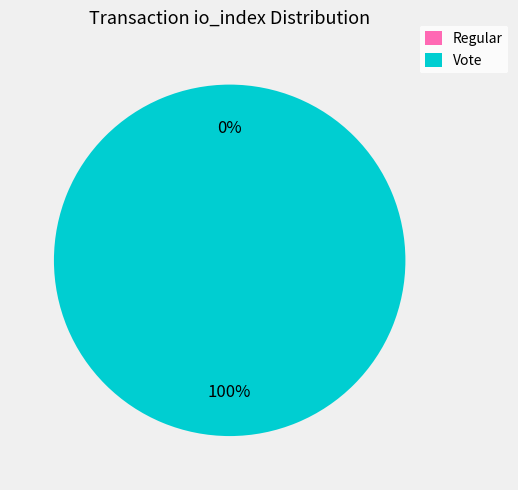

Which has a higher value, Regular or Vote?

Vote